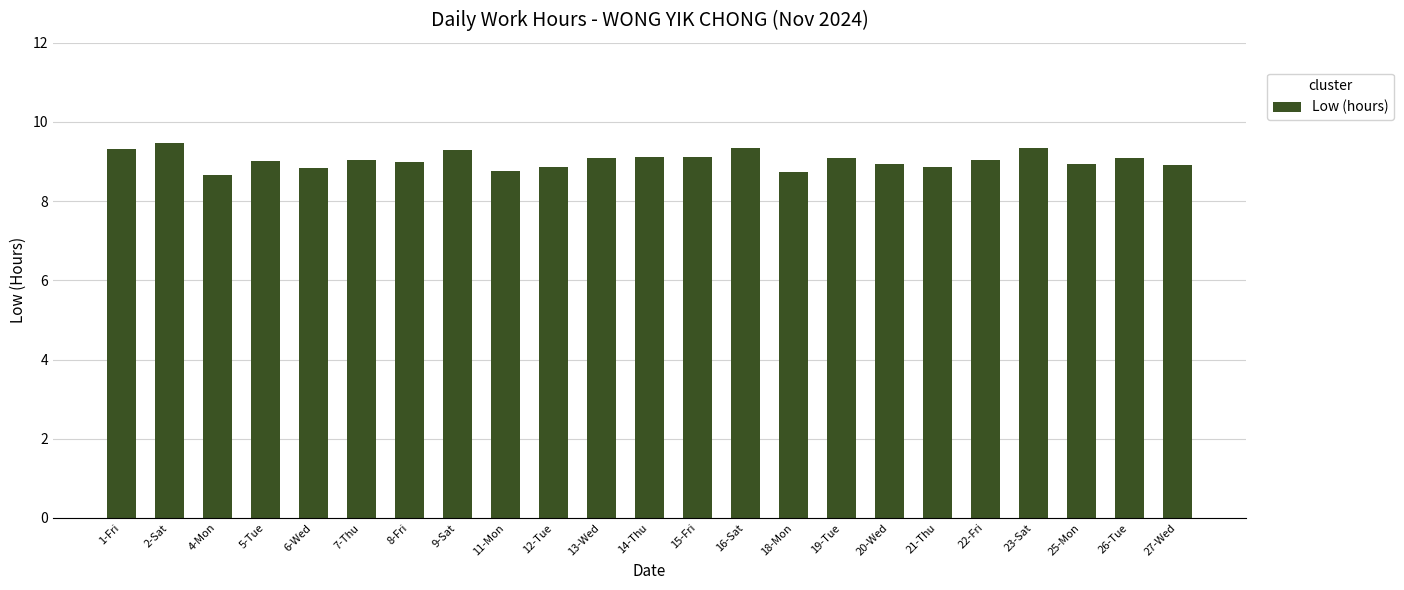

Does the chart contain stacked bars?

No